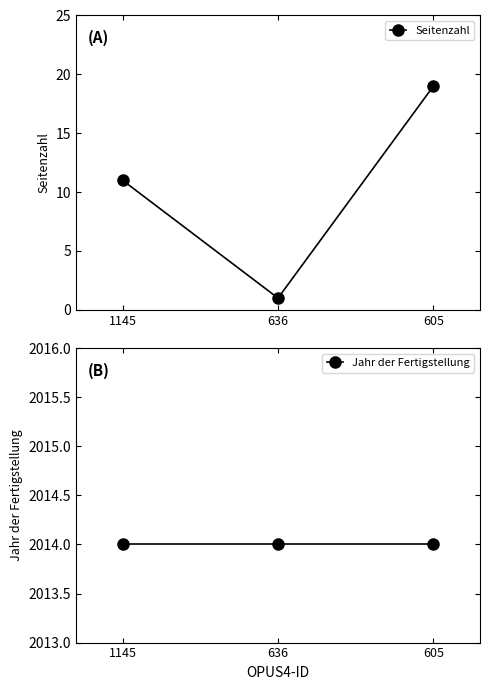

What is the sum of the Seitenzahl values at 1145 and 636?

12